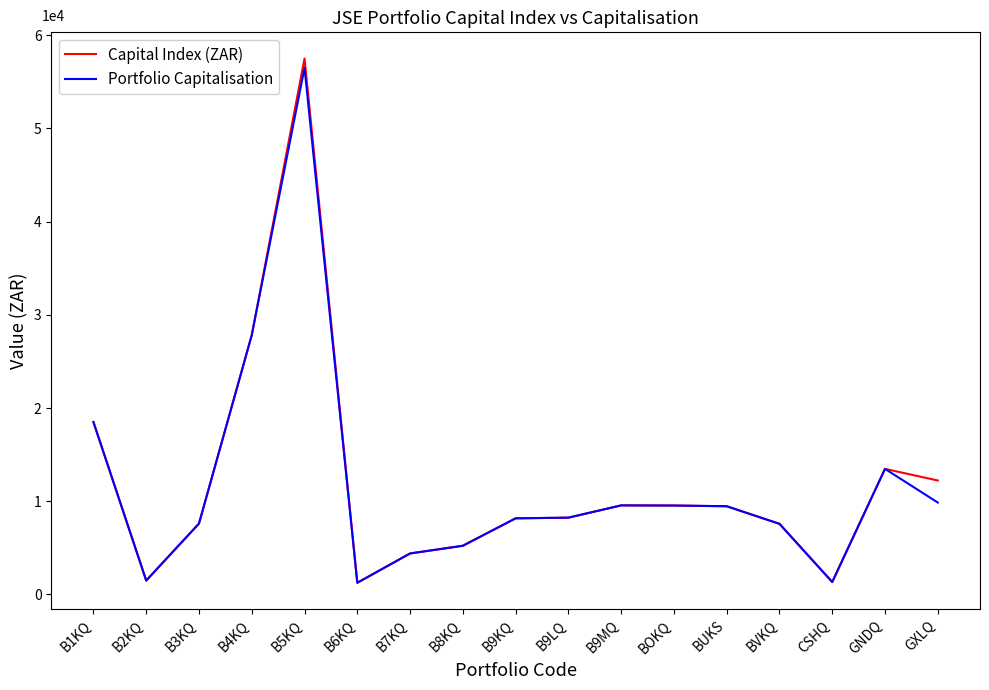

What is the greatest value displayed?

5.8